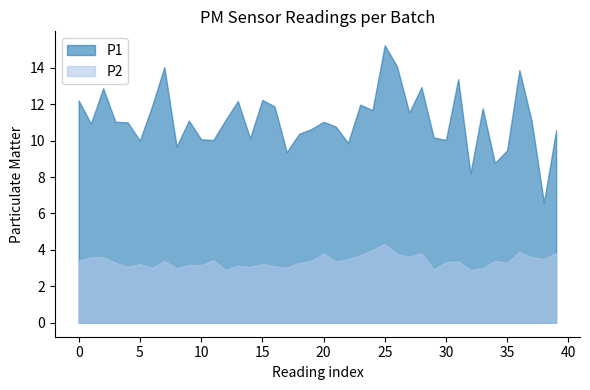

How many interior local peaks does the P1 series have?

12